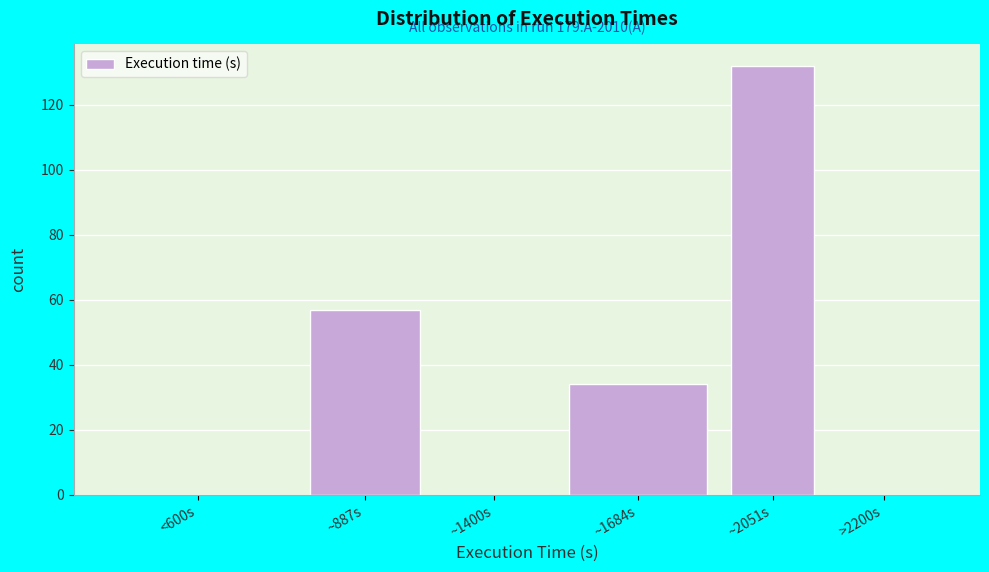

Reading left to right, list all the values displayed in this chart.

<600s=0	~887s=57	~1400s=0	~1684s=34	~2051s=132	>2200s=0